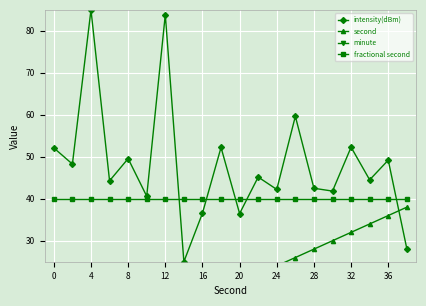

What are all the series names shown in the legend?

intensity(dBm), second, minute, fractional second